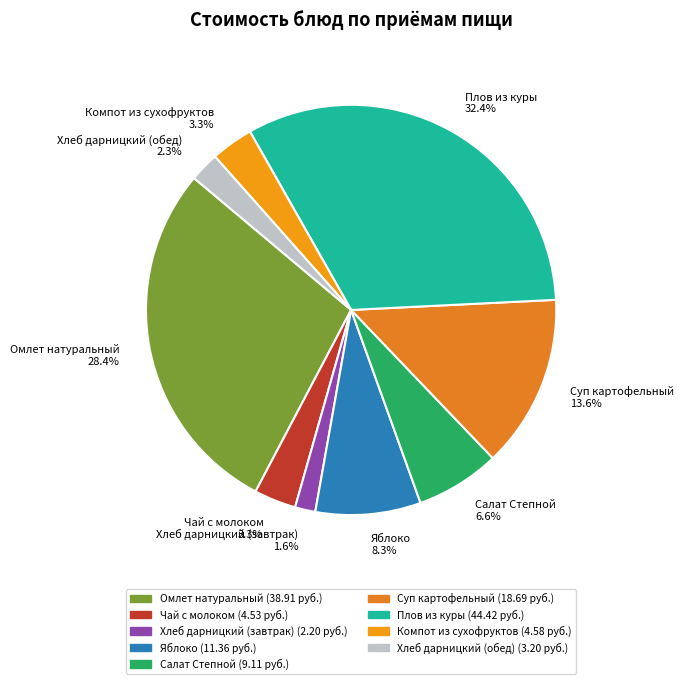

Is there a majority slice in this chart?

No